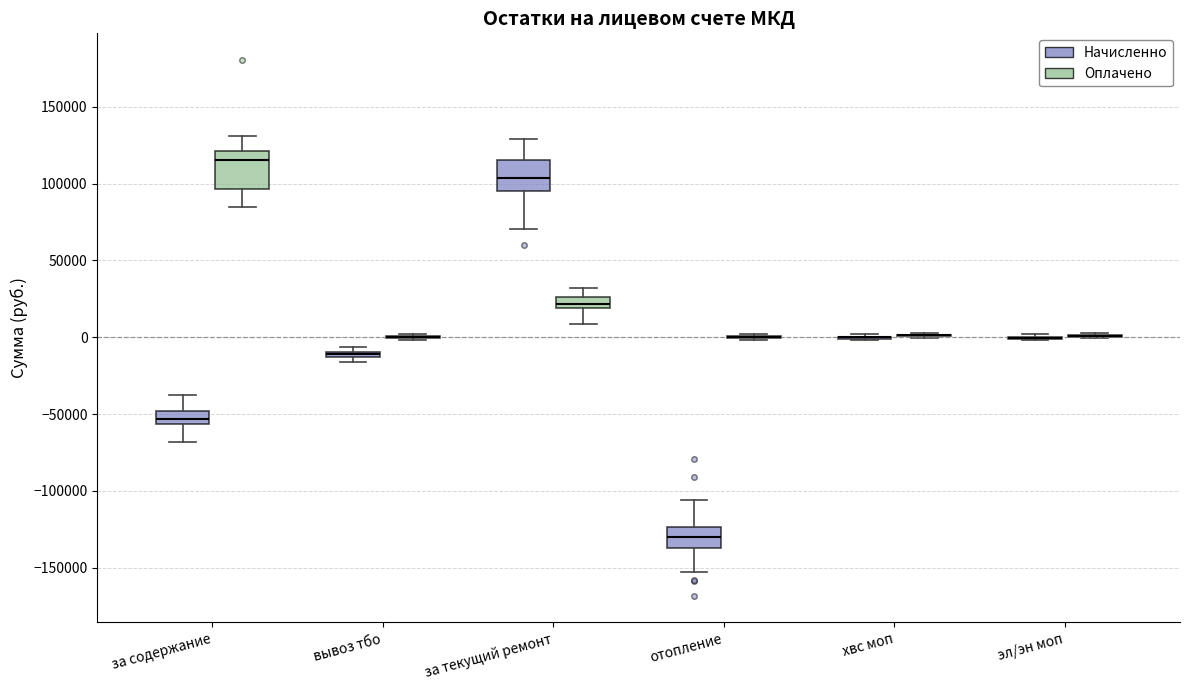

Where does the upper whisker of the box for за содержание (Оплачено) end on the y-axis? The values are not printed on the chart, so give them approximately, as read against the axis.

130000